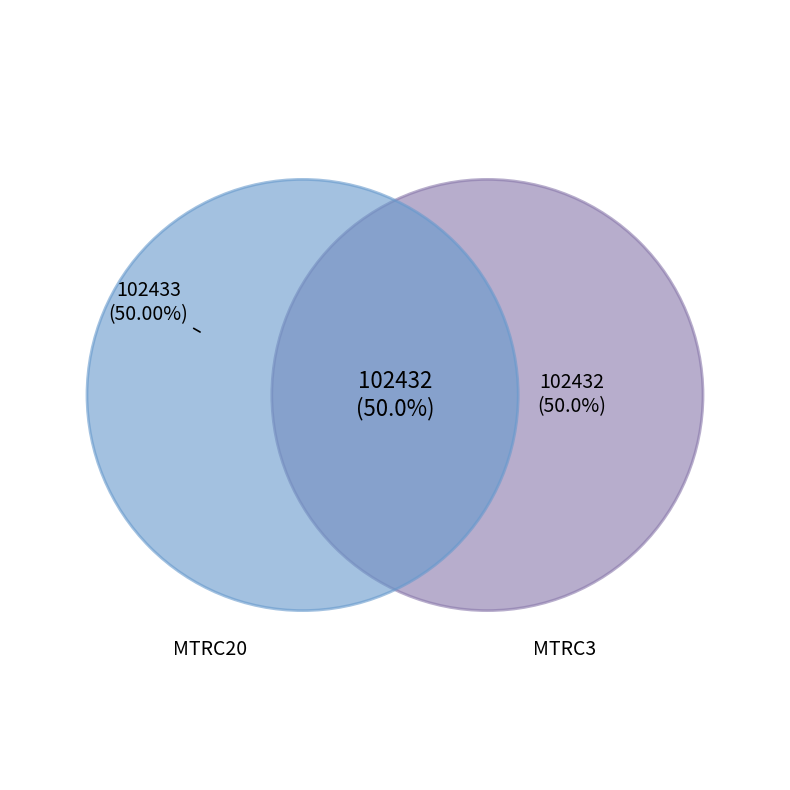

To the nearest percent, what is the average slice percentage?

50%